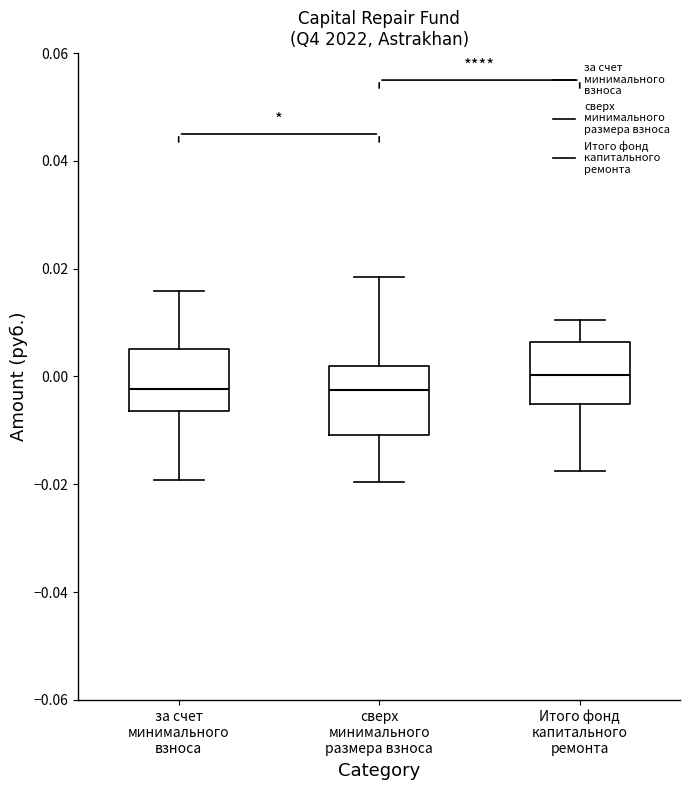

Which box has the highest median line?

Итого фонд капитального ремонта